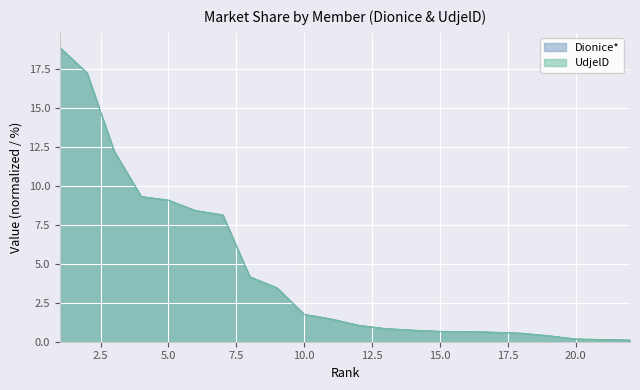

List the labels in order of UdjelD value, smallest first.

22, 21, 20, 19, 18, 17, 16, 15, 14, 13, 12, 11, 10, 9, 8, 7, 6, 5, 4, 3, 2, 1